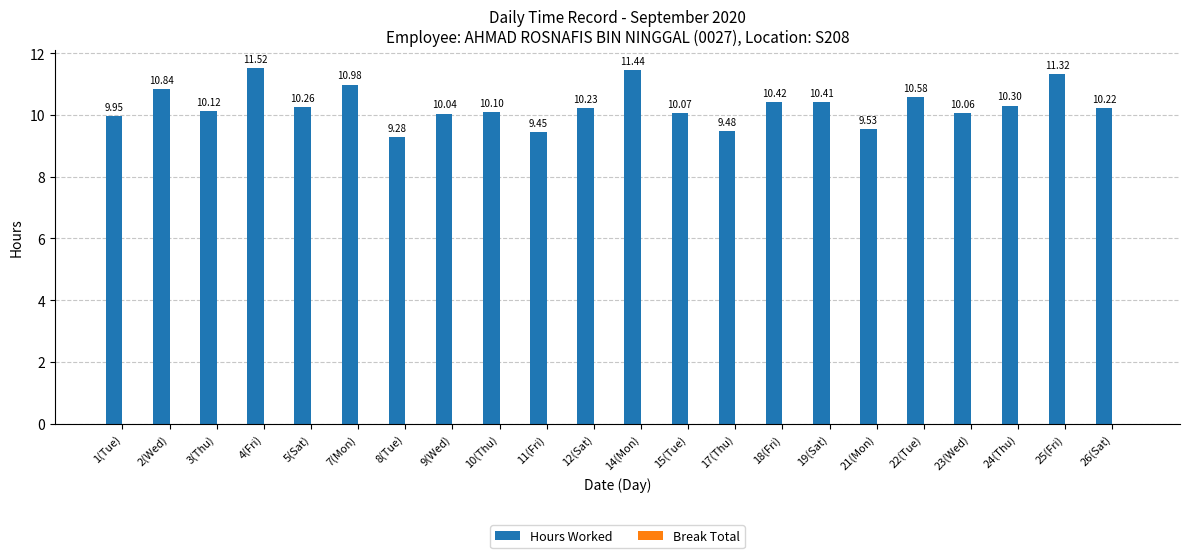

Count the number of categories in the chart.

22